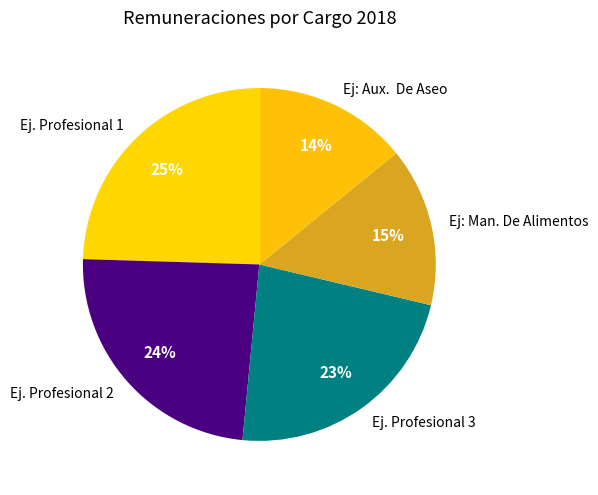

To the nearest percent, what is the average slice percentage?

20%